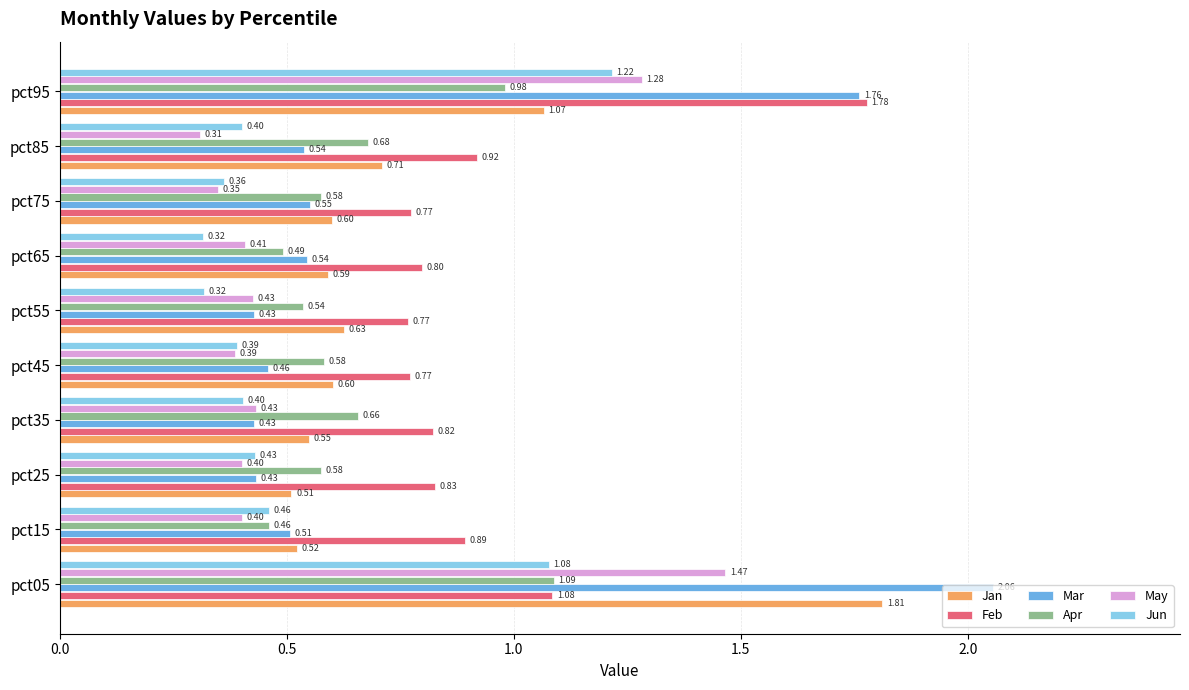

Rank the series at pct85 from lowest to highest value.

May, Jun, Mar, Apr, Jan, Feb